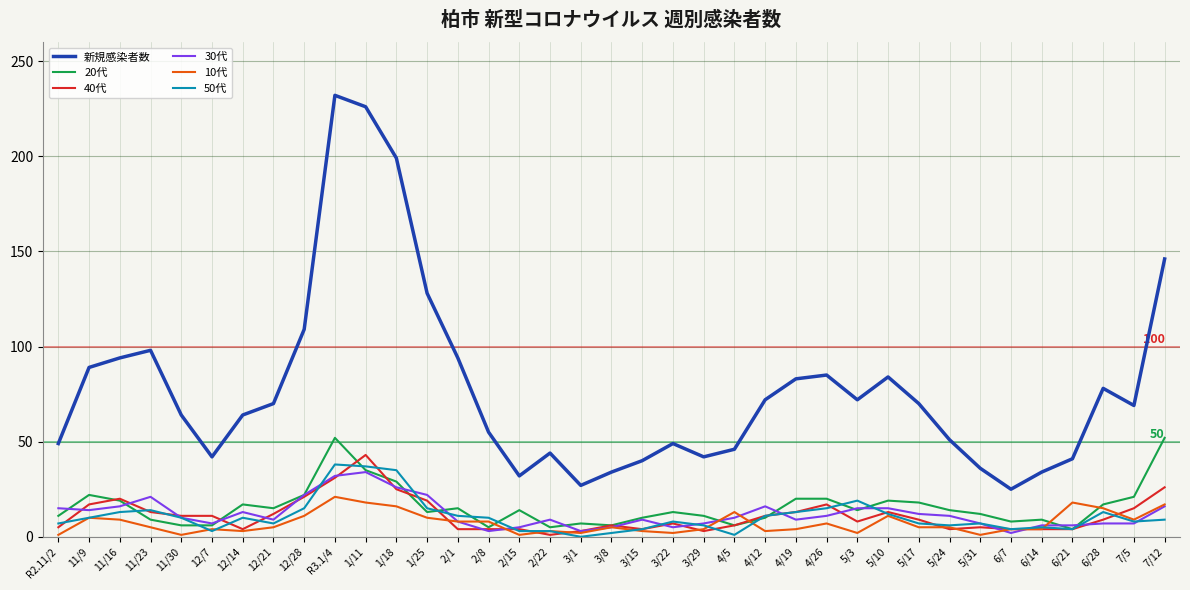

True or false: 40代 has more than 2 interior local peaks.

True